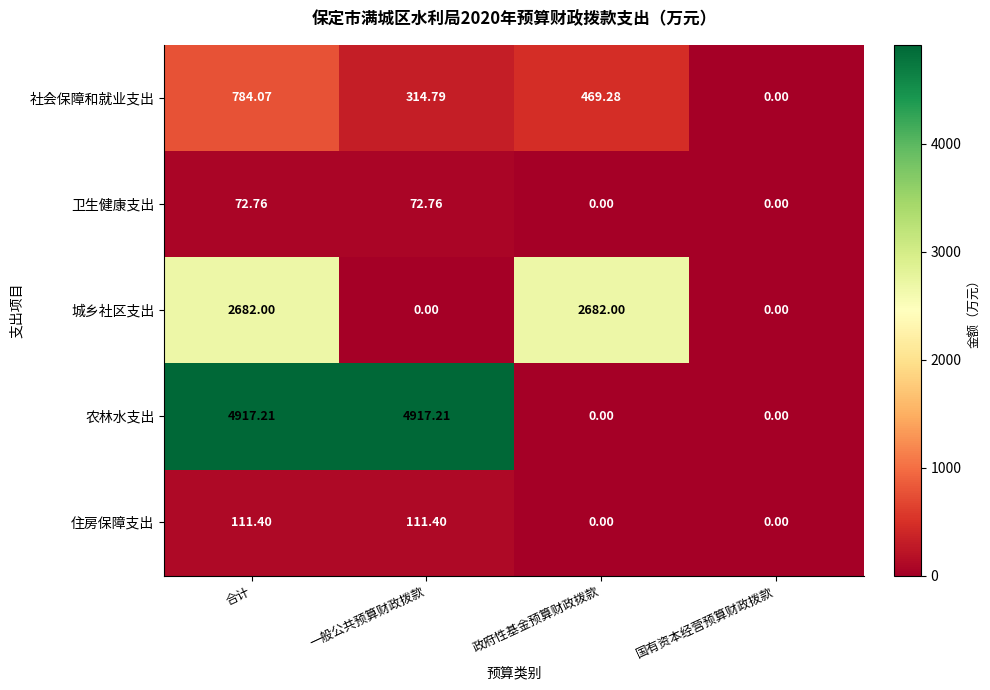

How many values in 农林水支出 are above zero?

2